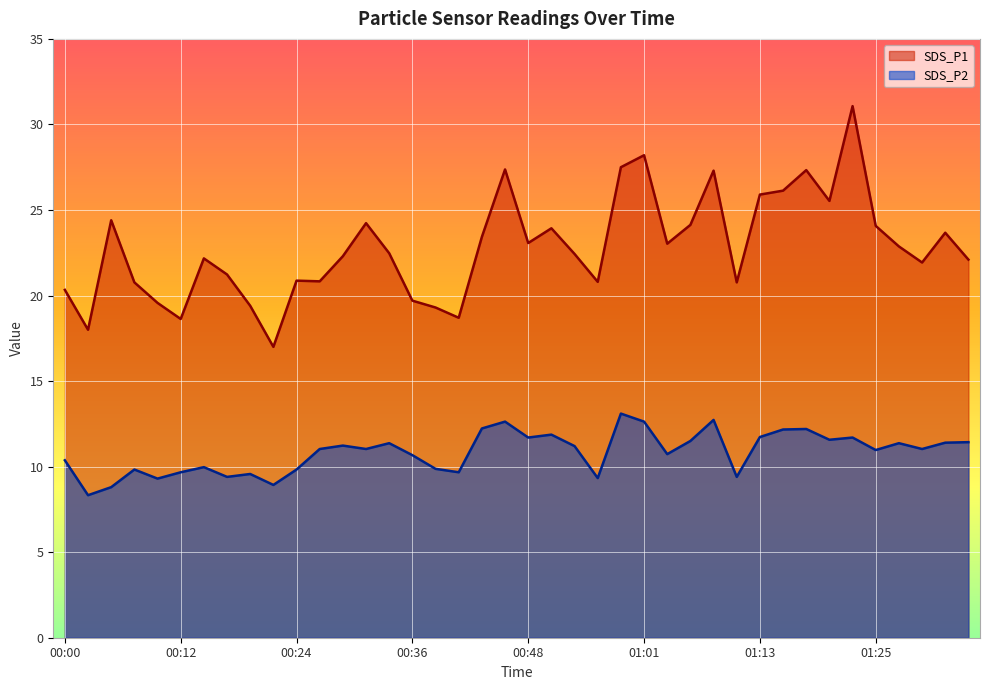

Reading left to right, what are all the values shown in this chart?

SDS_P1: 20.3	18.0	24.4	20.8	19.6	18.6	22.2	21.2	19.4	17.0	20.9	20.8	22.3	24.2	22.5	19.7	19.3	18.7	23.4	27.4	23.1	23.9	22.4	20.8	27.5	28.2	23.0	24.1	27.3	20.8	25.9	26.1	27.3	25.5	31.1	24.1	22.9	21.9	23.7	22.1
SDS_P2: 10.4	8.3	8.8	9.8	9.3	9.7	10.0	9.4	9.6	8.9	9.8	11.0	11.2	11.0	11.4	10.7	9.9	9.7	12.2	12.6	11.7	11.9	11.2	9.3	13.1	12.6	10.7	11.5	12.7	9.4	11.7	12.2	12.2	11.6	11.7	11.0	11.4	11.0	11.4	11.4